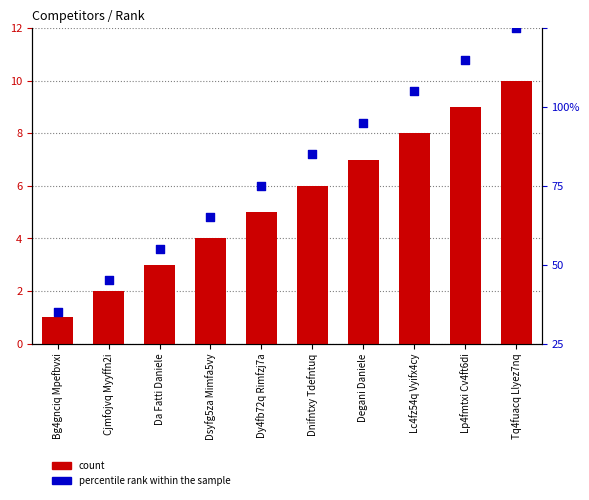

What are all the series names shown in the legend?

count, percentile rank within the sample